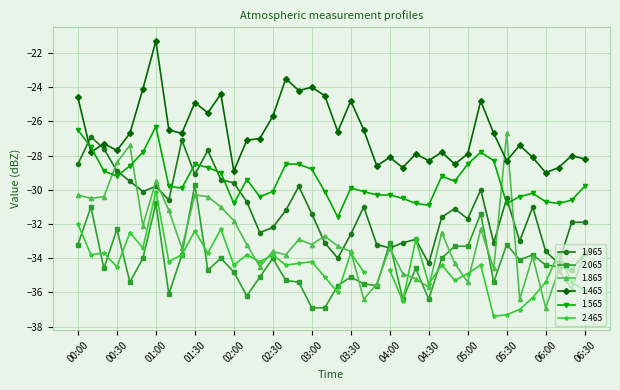

After their last crossing, which series has the higher values: 1.465 or 1.565?

1.465